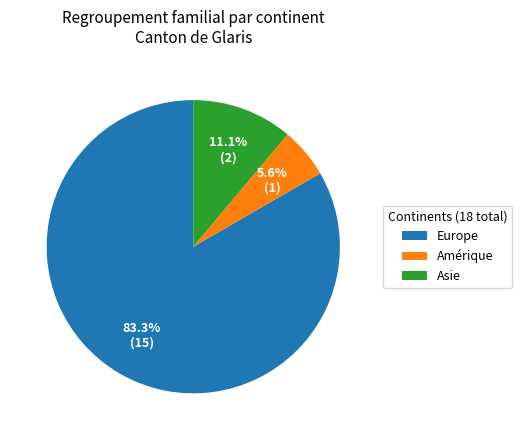

Rank the categories by value from highest to lowest.

Europe, Asie, Amérique